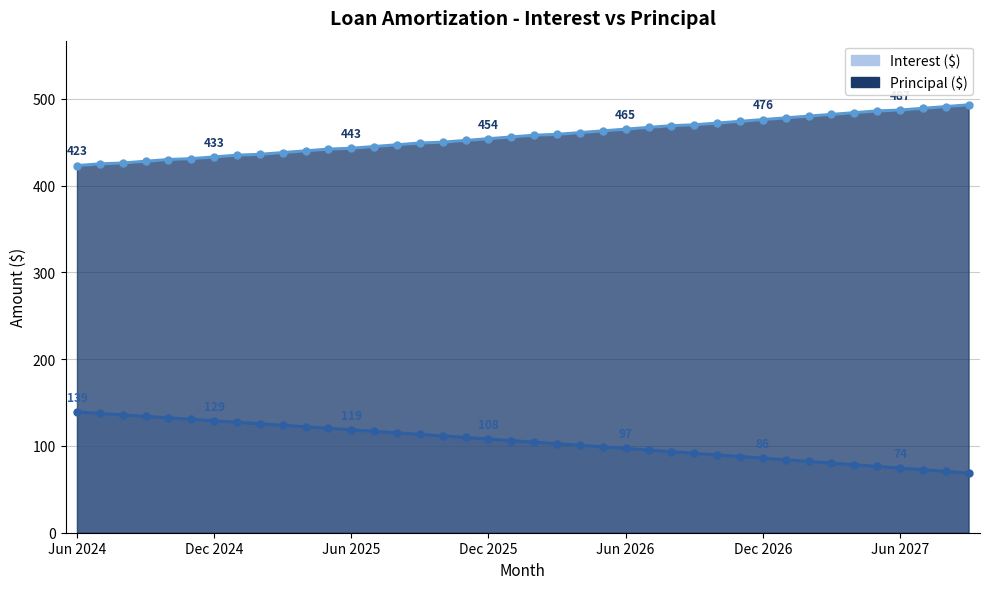

What is the greatest value displayed?

493.0